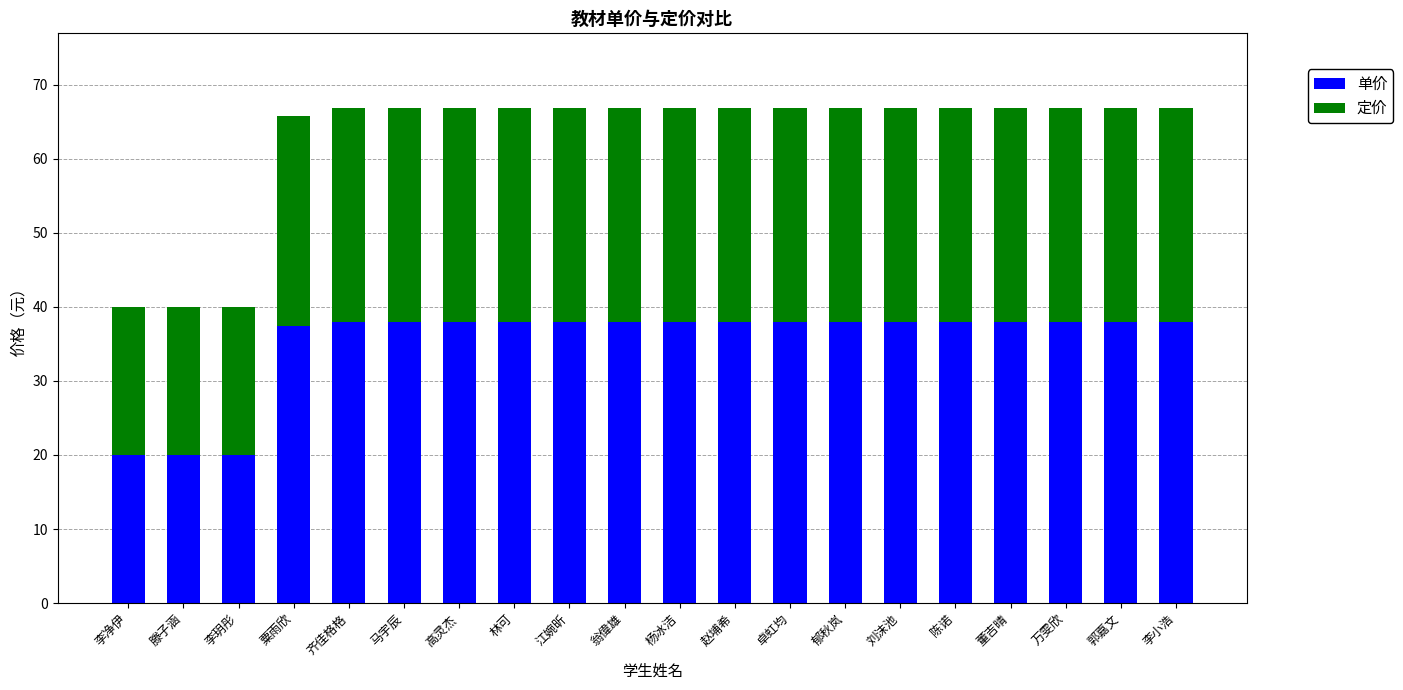

What is the total value across all series at 郁秋岚?

66.9